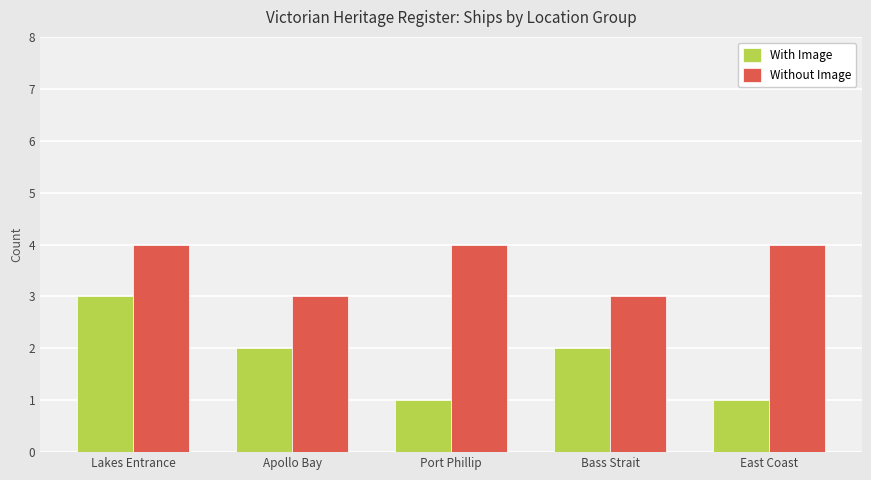

What is the approximate value of Without Image at Lakes Entrance?

4